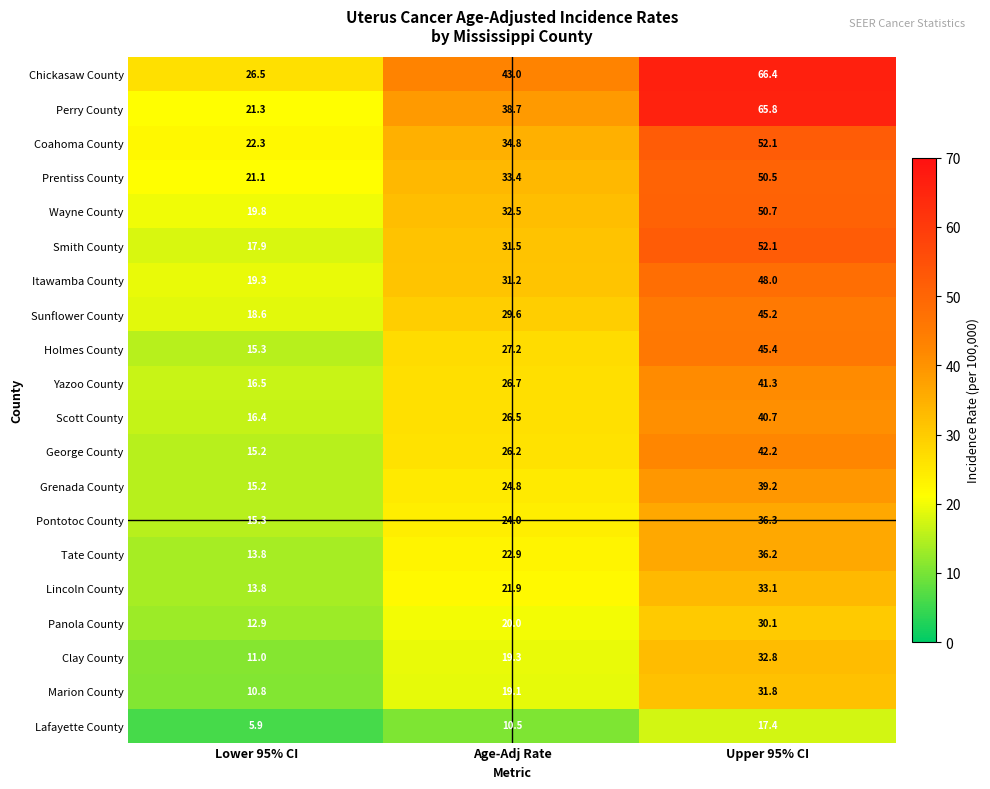

The value of Prentiss County at Lower 95% CI is 21.1. True or false?

True